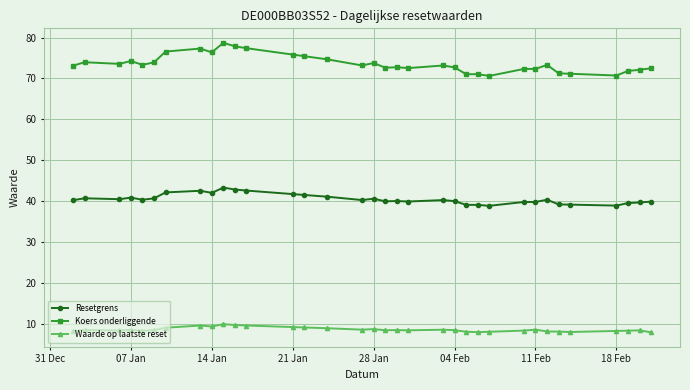

Which series has the widest spread of values?

Koers onderliggende